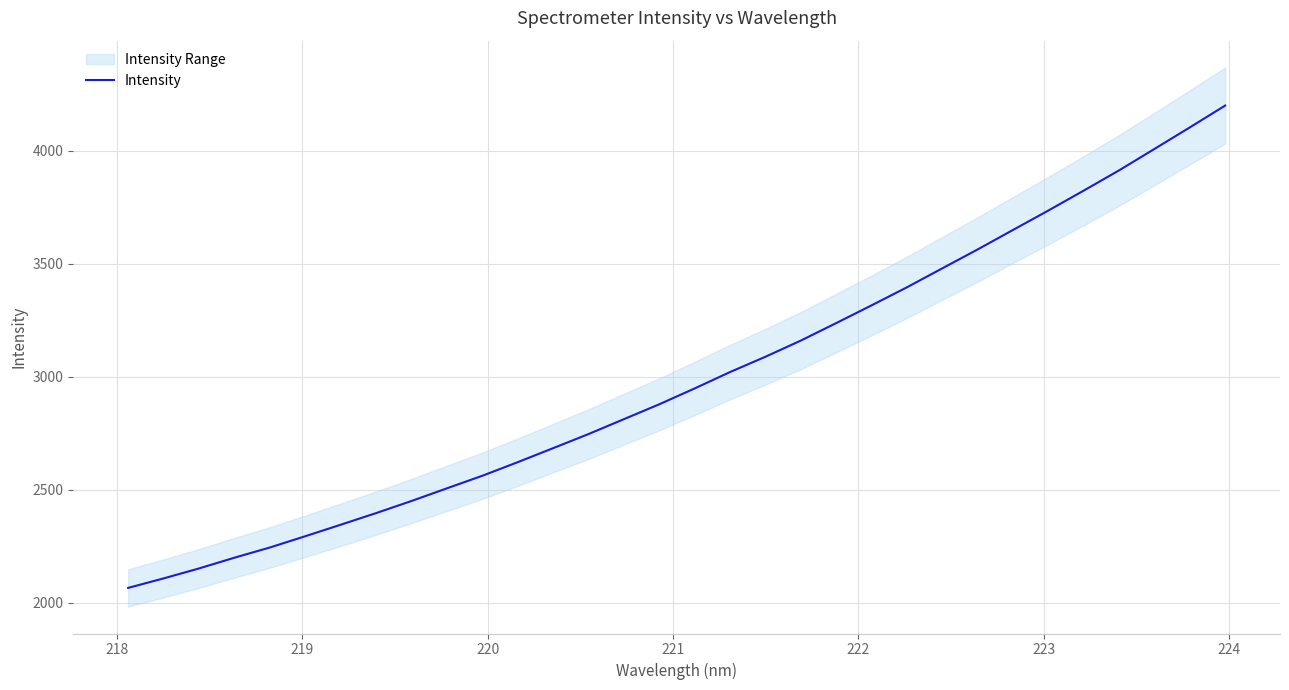

What is the lowest value of the Intensity series?

2065.7